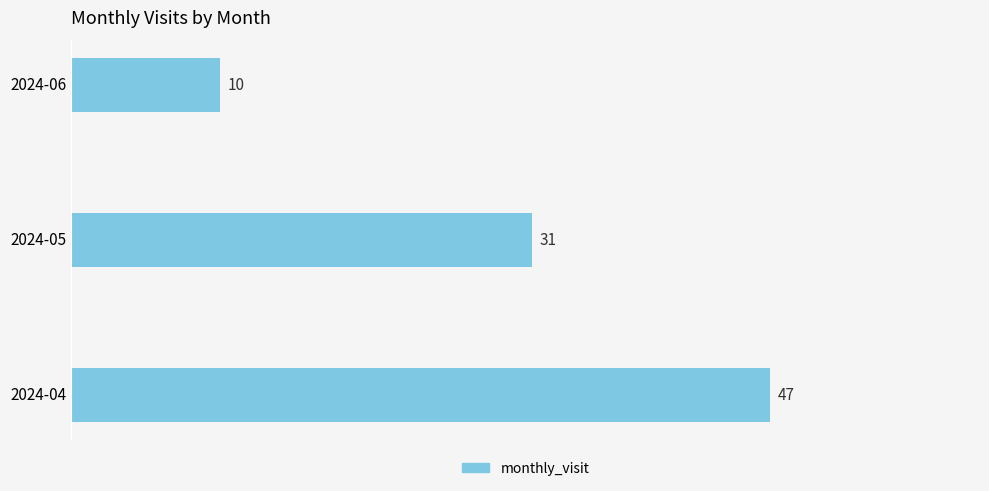

Reading bottom to top, list all the values displayed in this chart.

2024-04=47	2024-05=31	2024-06=10